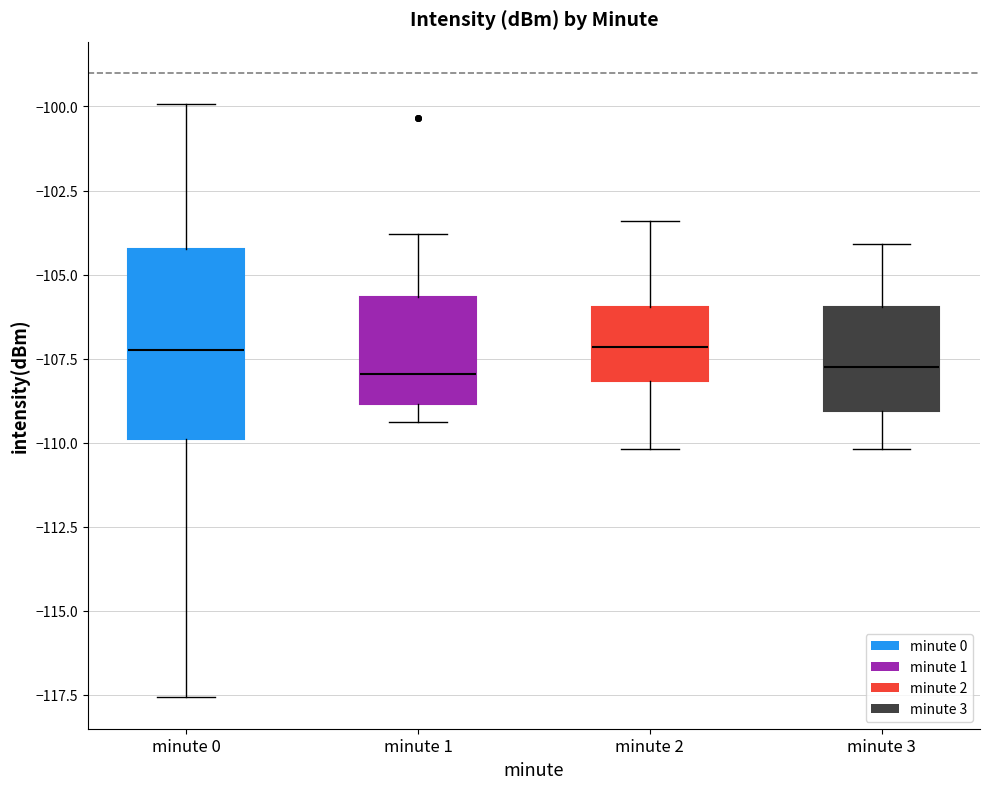

Reading left to right, read every box against the y-axis: the position of its median line, the range the box covers, and the ends of its whiskers. The values are not printed on the chart, so give them approximately, as read against the axis.

minute 0: median -107.0, box -110.0 to -104.0, whiskers -117.5 to -100.0
minute 1: median -108.0, box -109.0 to -105.5, whiskers -109.5 to -104.0
minute 2: median -107.0, box -108.0 to -106.0, whiskers -110.0 to -103.5
minute 3: median -107.5, box -109.0 to -106.0, whiskers -110.0 to -104.0